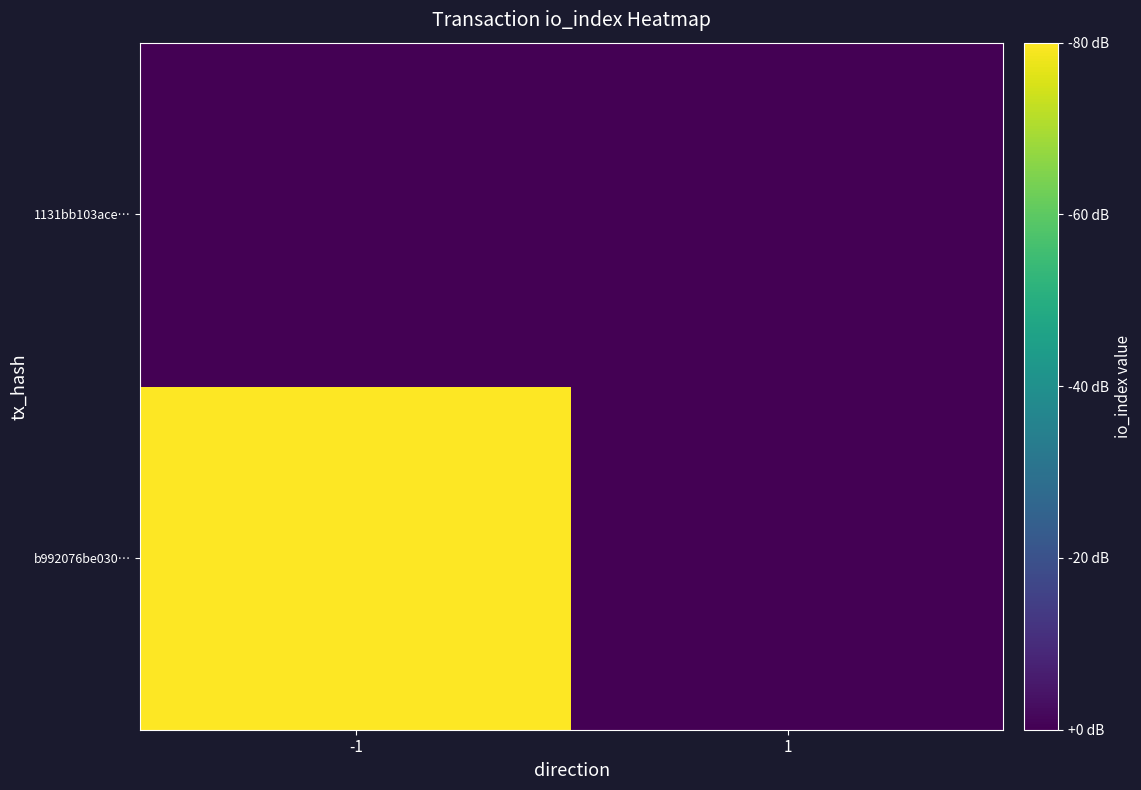

How many categories are shown in the chart?

2